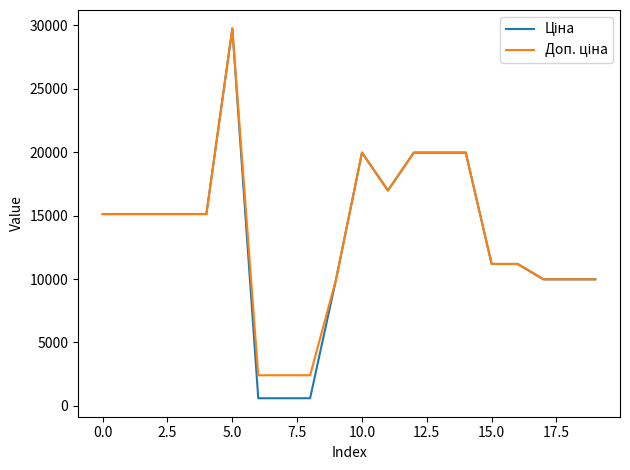

True or false: Доп. ціна and Ціна intersect in this chart.

False